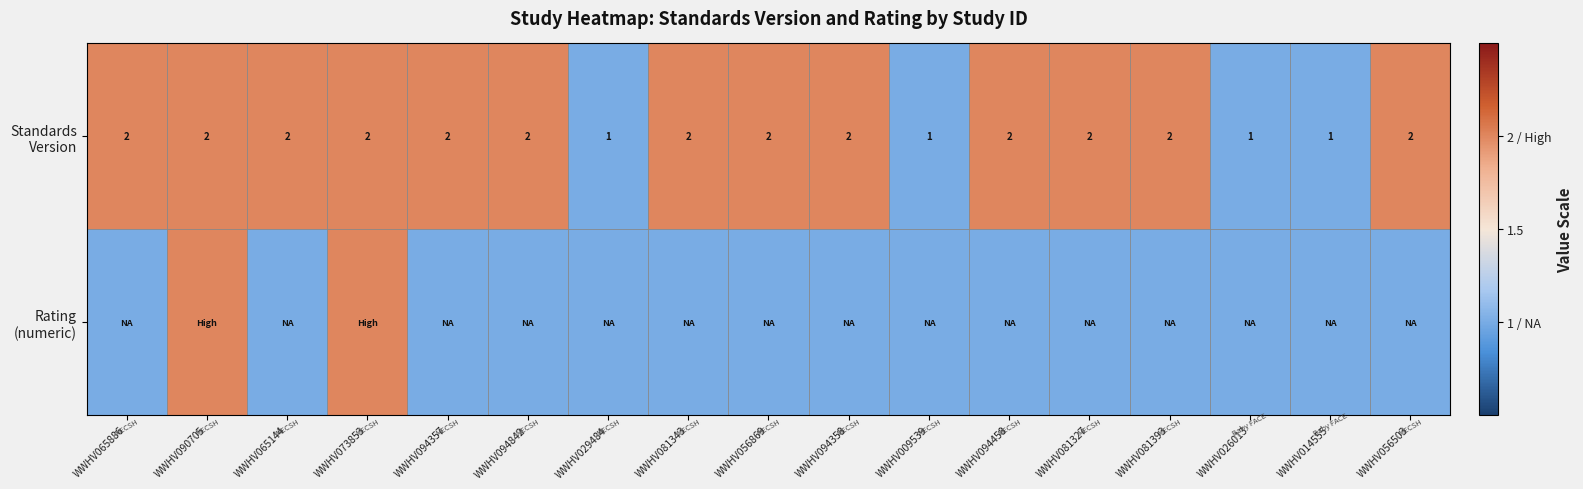

What is the average value of the Rating (numeric) series?

1